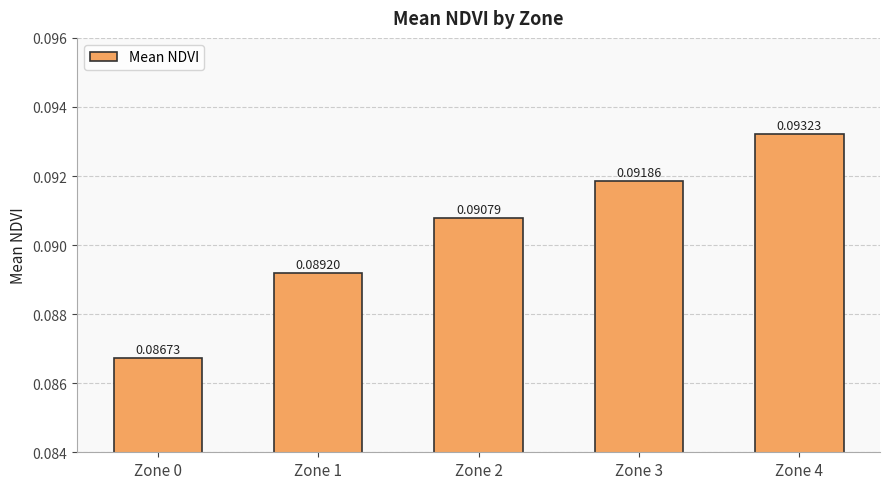

At which category does the chart reach its peak across all series?

Zone 4